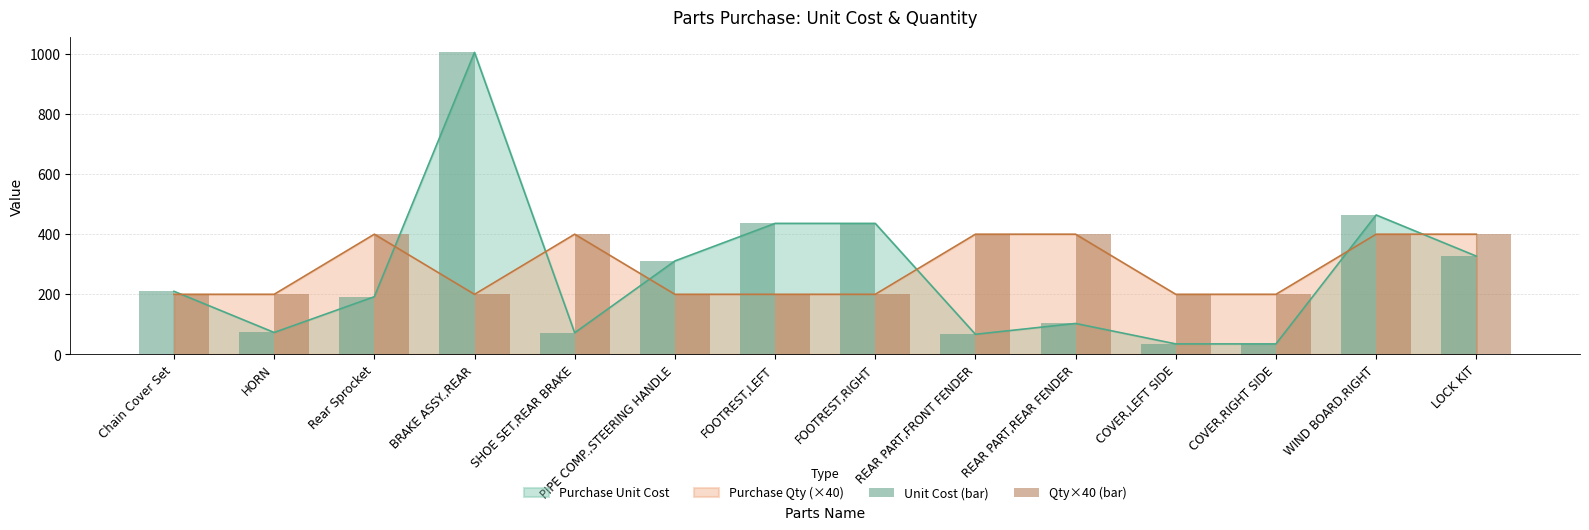

Reading right to left, extract all data points from this chart.

Unit Cost (bar): LOCK KIT=327	WIND BOARD,RIGHT=464	COVER,RIGHT SIDE=35	COVER,LEFT SIDE=35	REAR PART,REAR FENDER=103	REAR PART,FRONT FENDER=67	FOOTREST,RIGHT=436	FOOTREST,LEFT=436	PIPE COMP.,STEERING HANDLE=311	SHOE SET,REAR BRAKE=72	BRAKE ASSY.,REAR=1005	Rear Sprocket=192	HORN=73	Chain Cover Set=210
Qty×40 (bar): LOCK KIT=400	WIND BOARD,RIGHT=400	COVER,RIGHT SIDE=200	COVER,LEFT SIDE=200	REAR PART,REAR FENDER=400	REAR PART,FRONT FENDER=400	FOOTREST,RIGHT=200	FOOTREST,LEFT=200	PIPE COMP.,STEERING HANDLE=200	SHOE SET,REAR BRAKE=400	BRAKE ASSY.,REAR=200	Rear Sprocket=400	HORN=200	Chain Cover Set=200